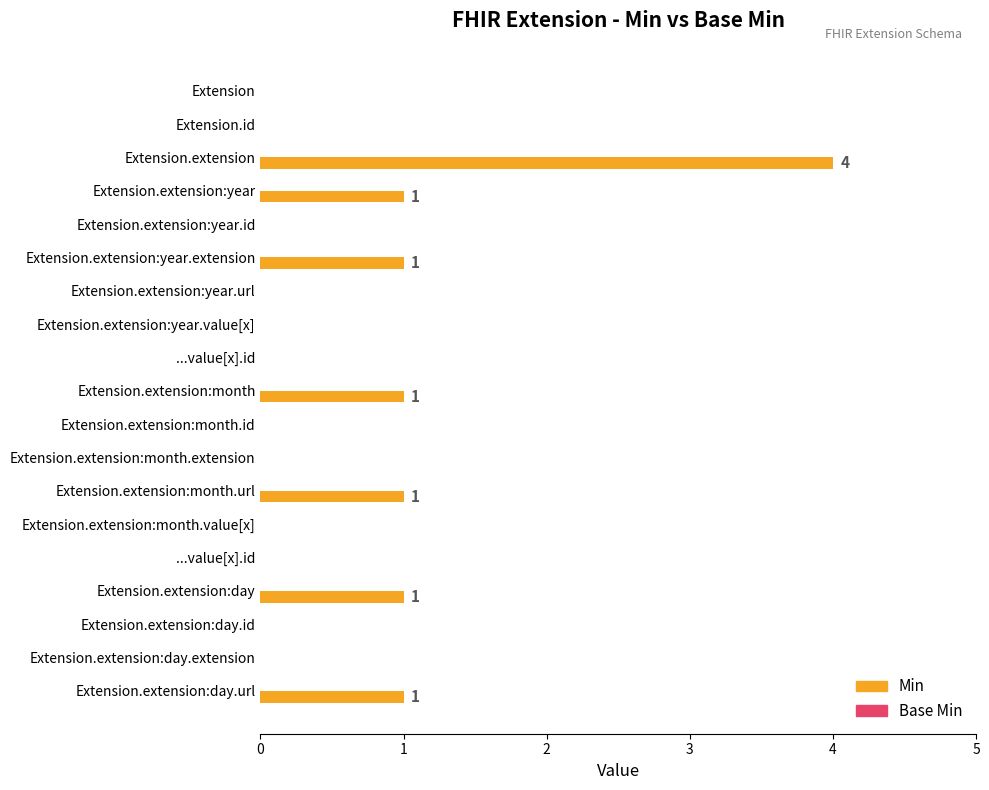

How many data points does each series have?

19